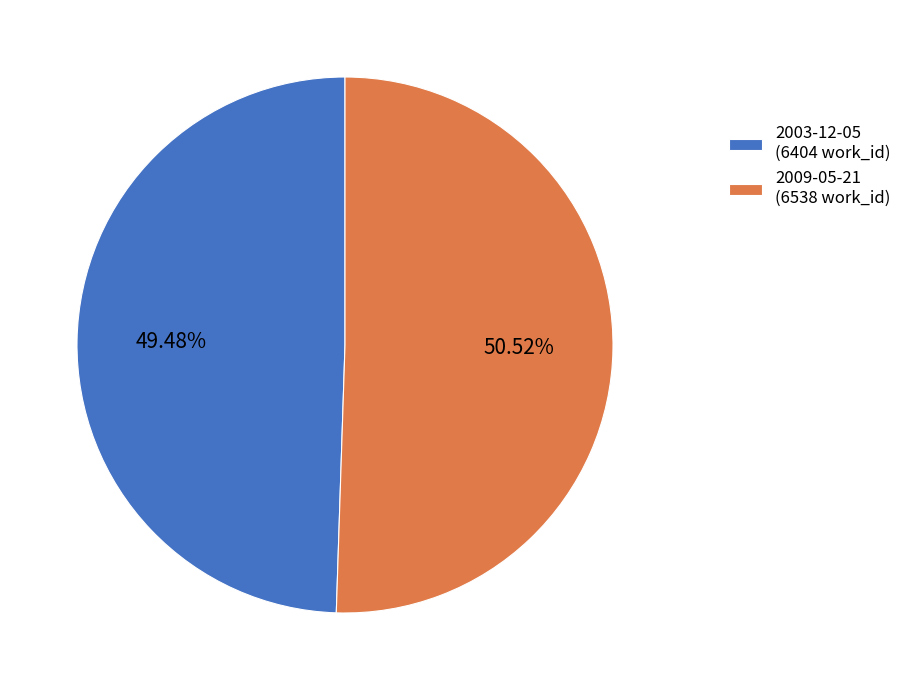

To the nearest percent, what is the average slice percentage?

50%